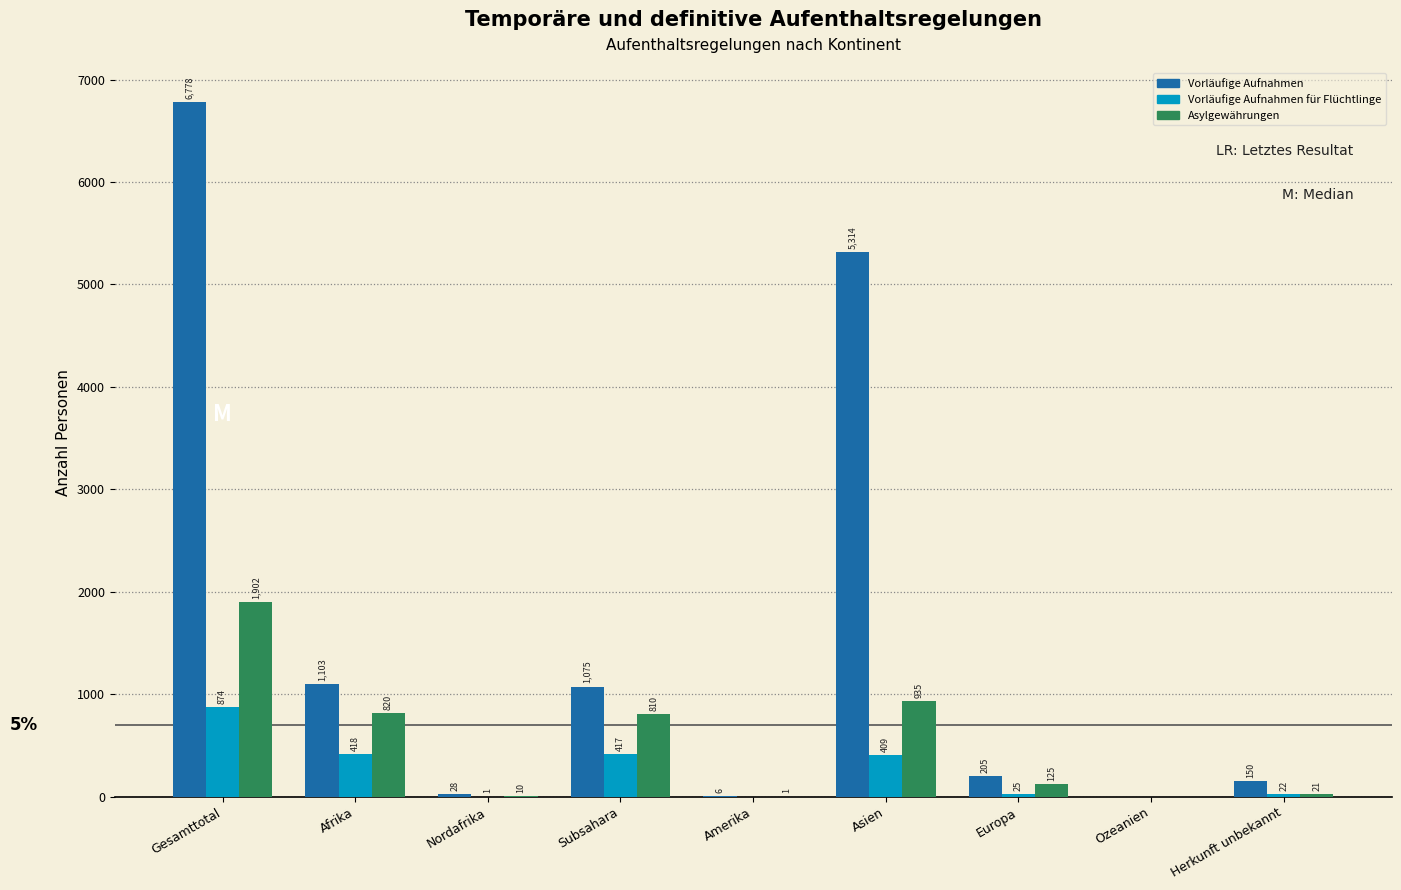

Reading left to right, extract all data points from this chart.

Vorläufige Aufnahmen: Gesamttotal=6778	Afrika=1103	Nordafrika=28	Subsahara=1075	Amerika=6	Asien=5314	Europa=205	Ozeanien=0	Herkunft unbekannt=150
Vorläufige Aufnahmen für Flüchtlinge: Gesamttotal=874	Afrika=418	Nordafrika=1	Subsahara=417	Amerika=0	Asien=409	Europa=25	Ozeanien=0	Herkunft unbekannt=22
Asylgewährungen: Gesamttotal=1902	Afrika=820	Nordafrika=10	Subsahara=810	Amerika=1	Asien=935	Europa=125	Ozeanien=0	Herkunft unbekannt=21